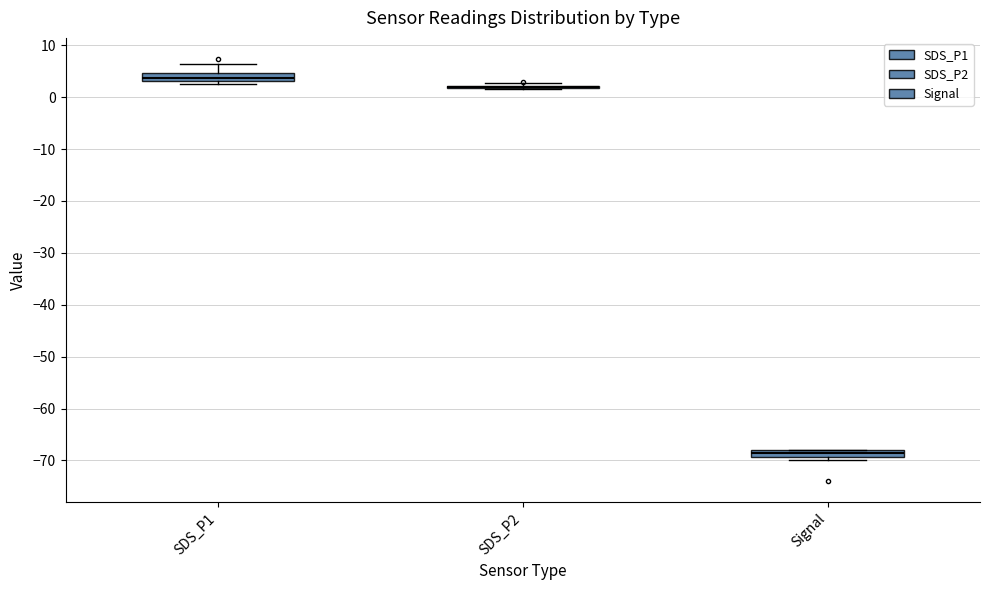

Where does the upper whisker of the box for SDS_P1 end on the y-axis? The values are not printed on the chart, so give them approximately, as read against the axis.

6